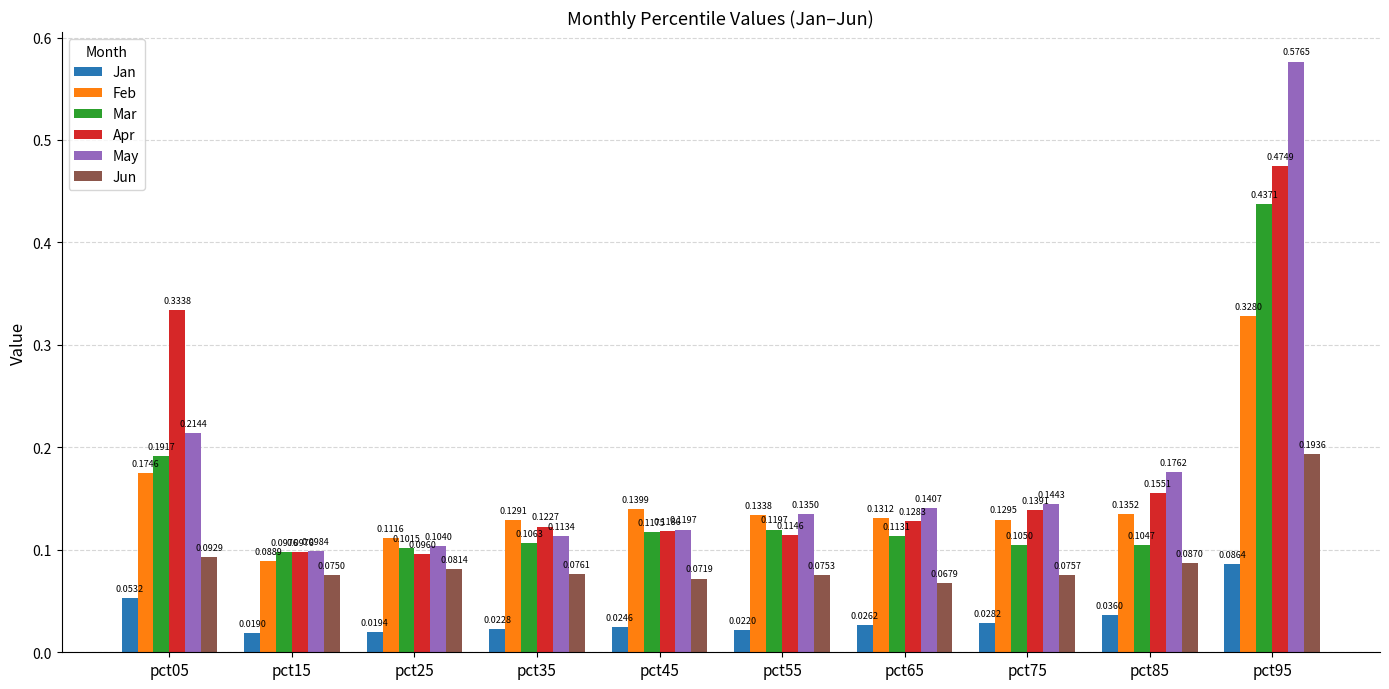

What are all the series names shown in the legend?

Jan, Feb, Mar, Apr, May, Jun